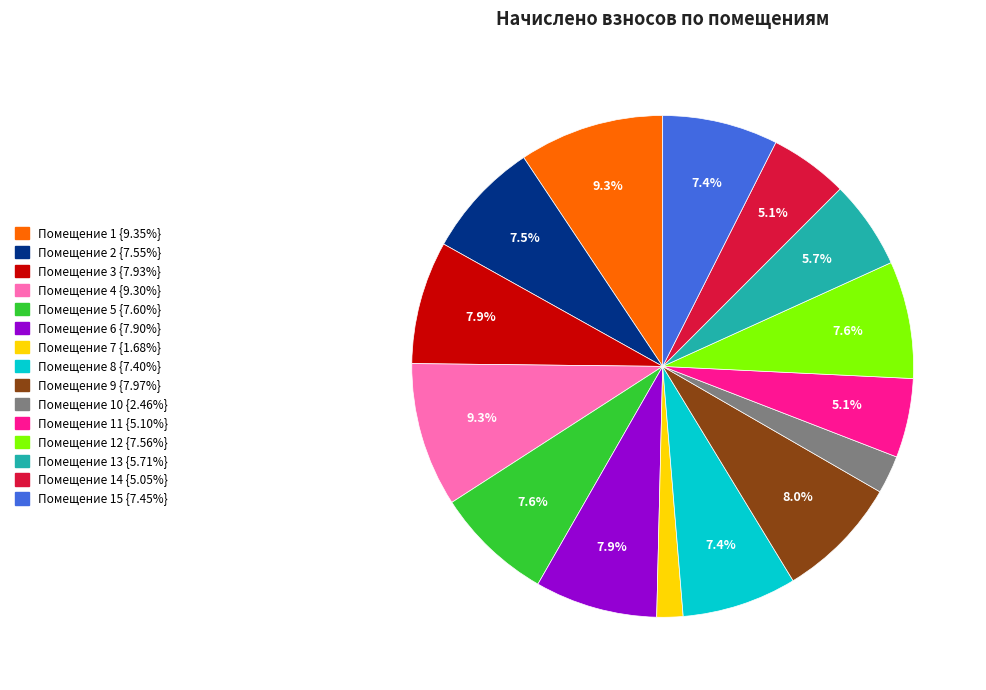

Does any single category account for the majority?

No